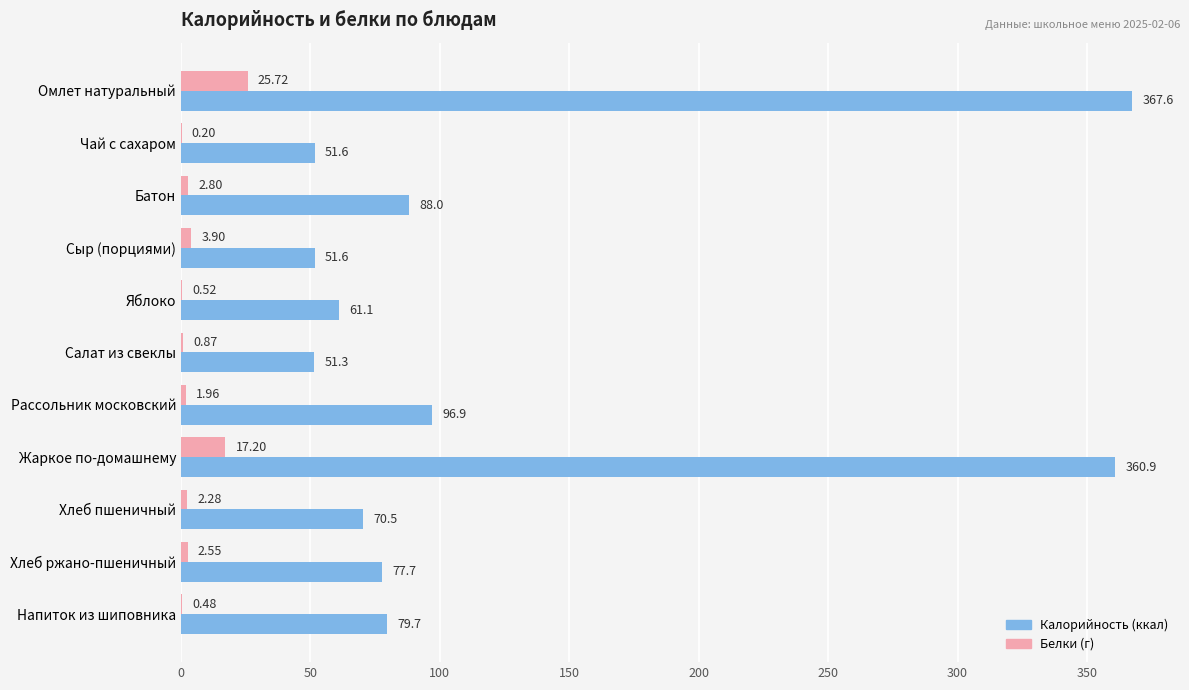

At which category is the sum across all series the highest?

Омлет натуральный